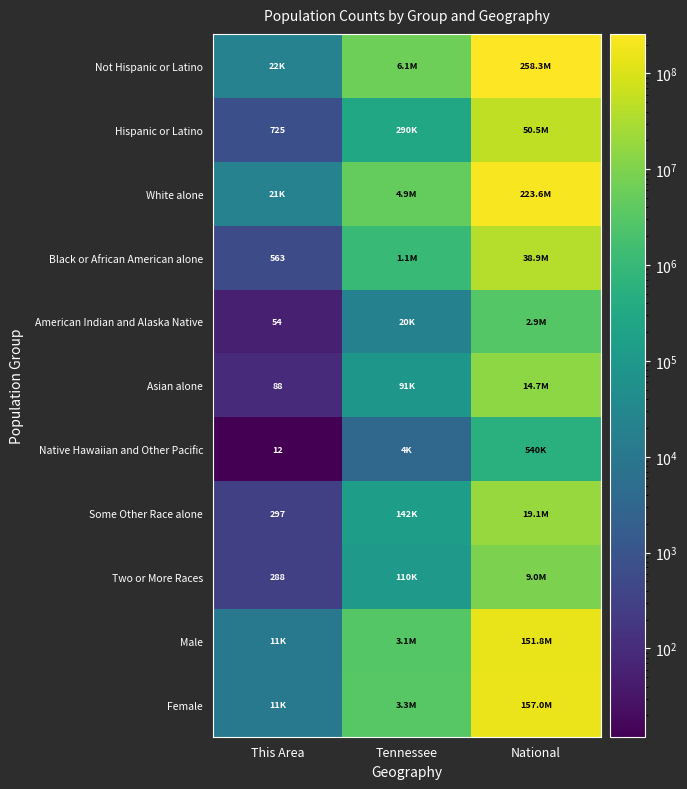

The value of Asian alone at This Area is 147. True or false?

False